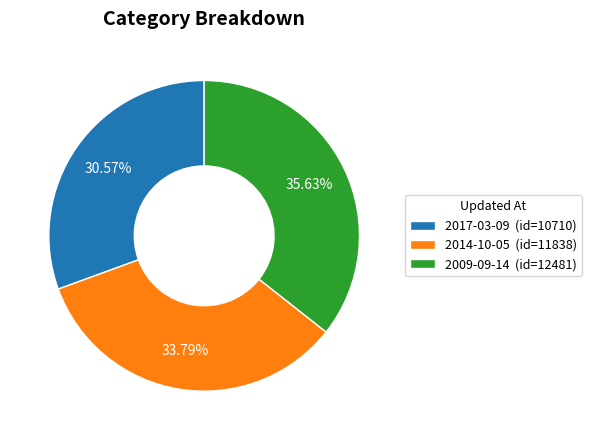

What is the smallest slice in the pie chart?

2017-03-09